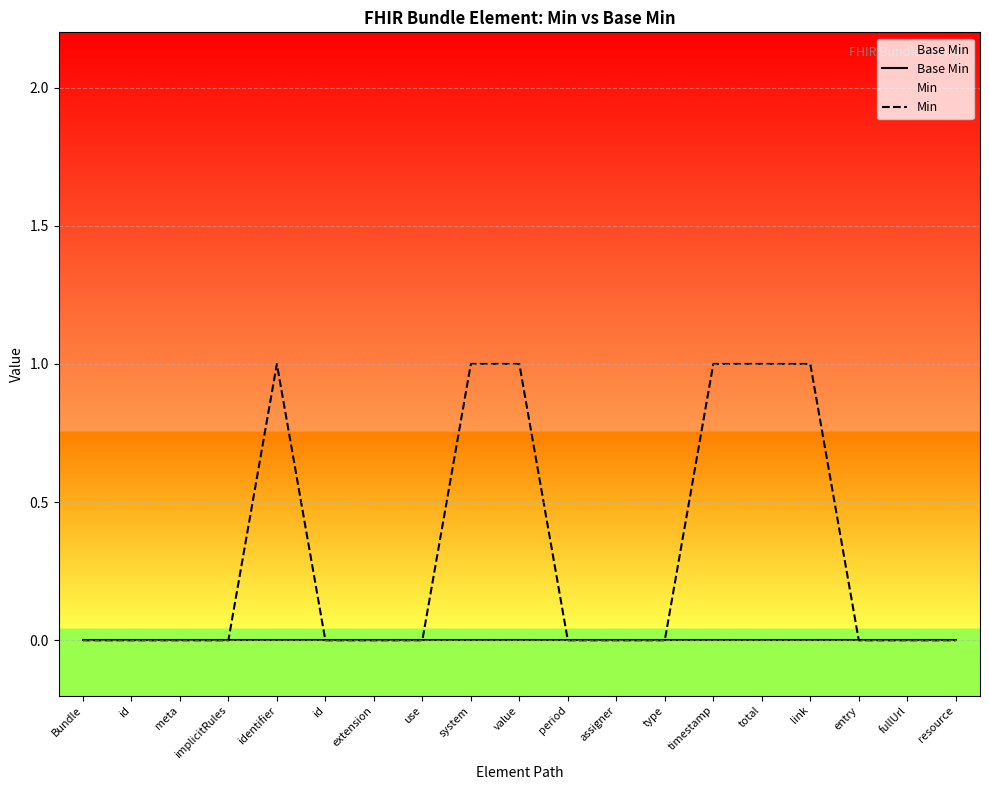

Which series has the widest spread of values?

Min